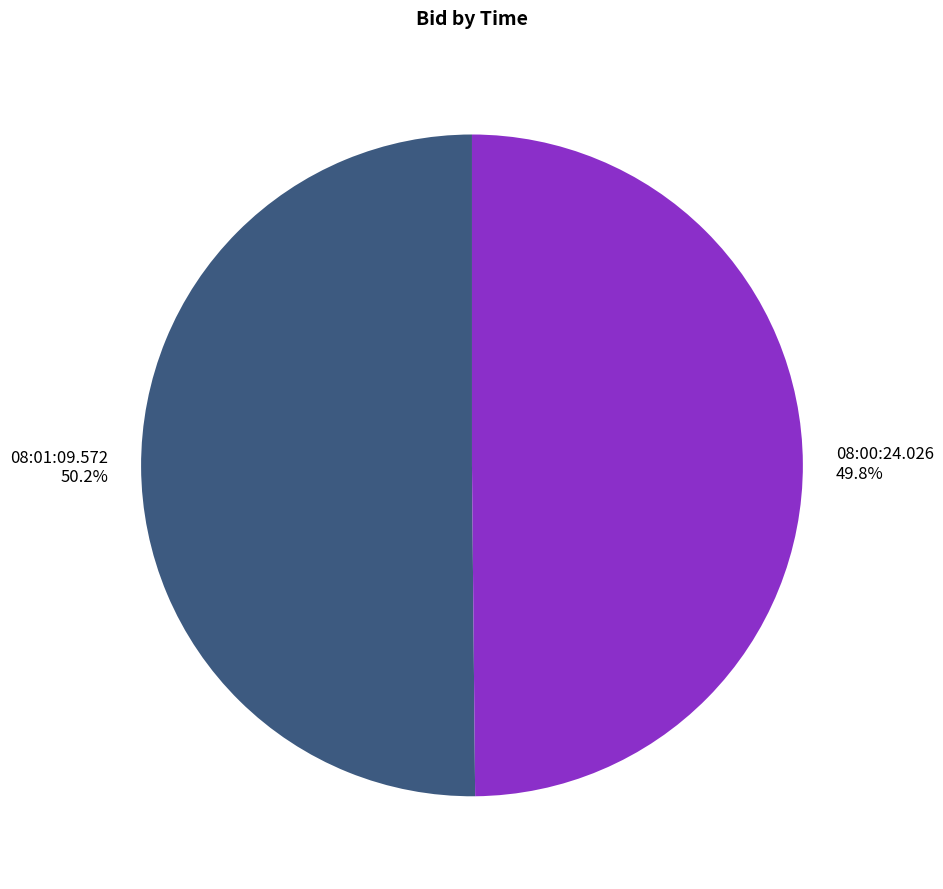

Is there any slice that represents more than half of the pie?

Yes